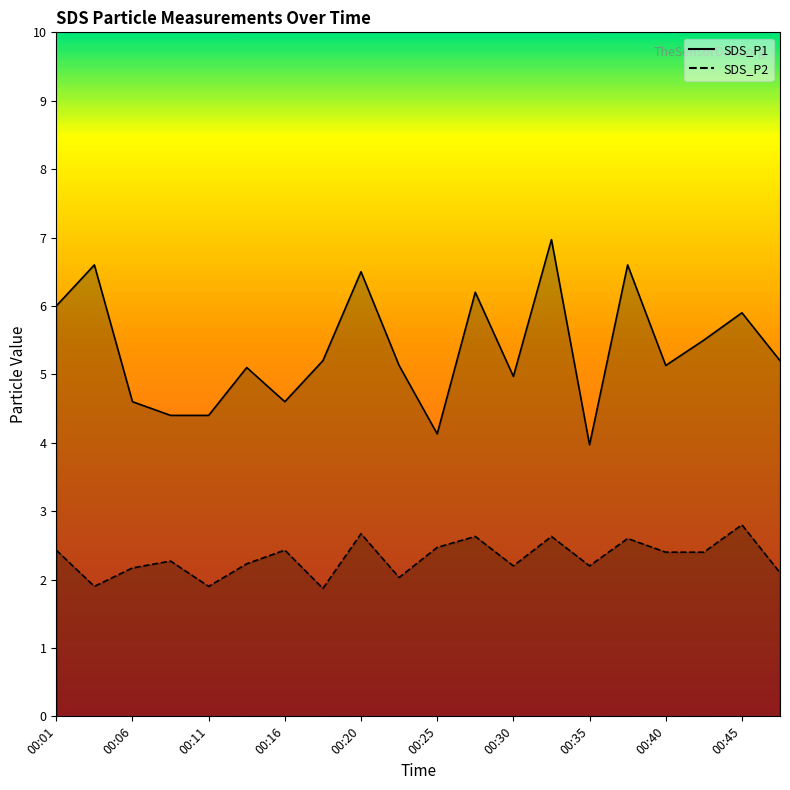

True or false: SDS_P2 and SDS_P1 cross at least once.

False